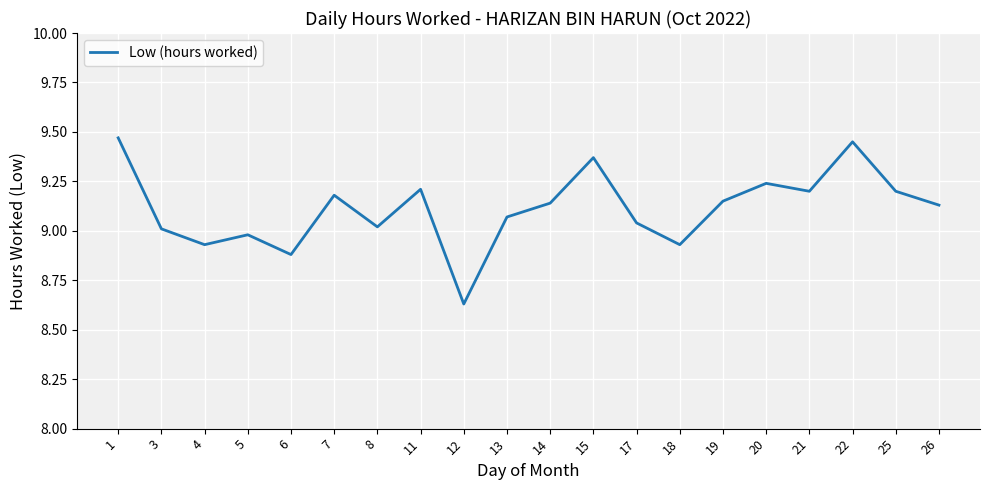

True or false: the data has more than 2 interior local peaks.

True